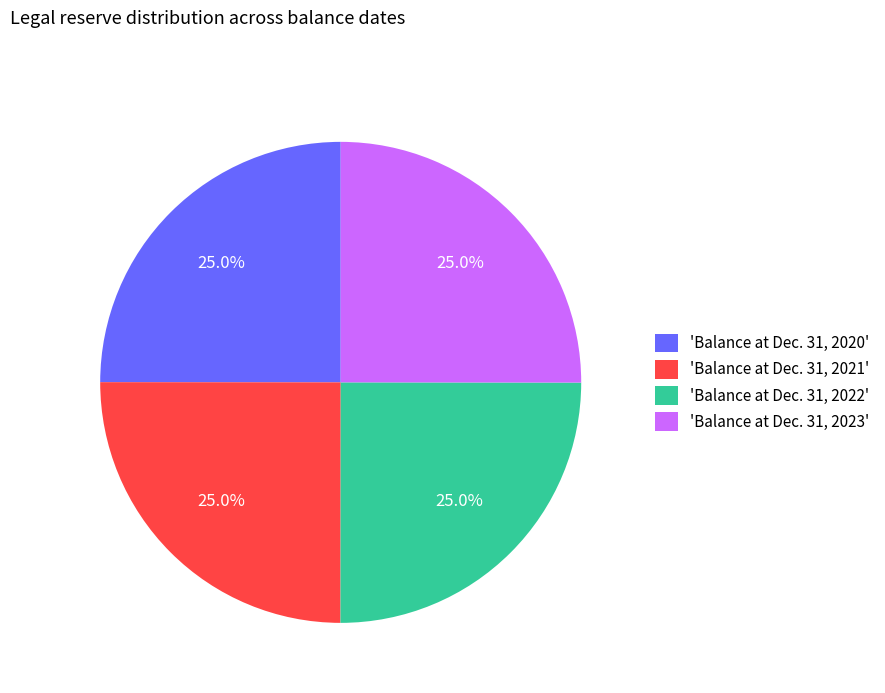

Is there a majority slice in this chart?

No